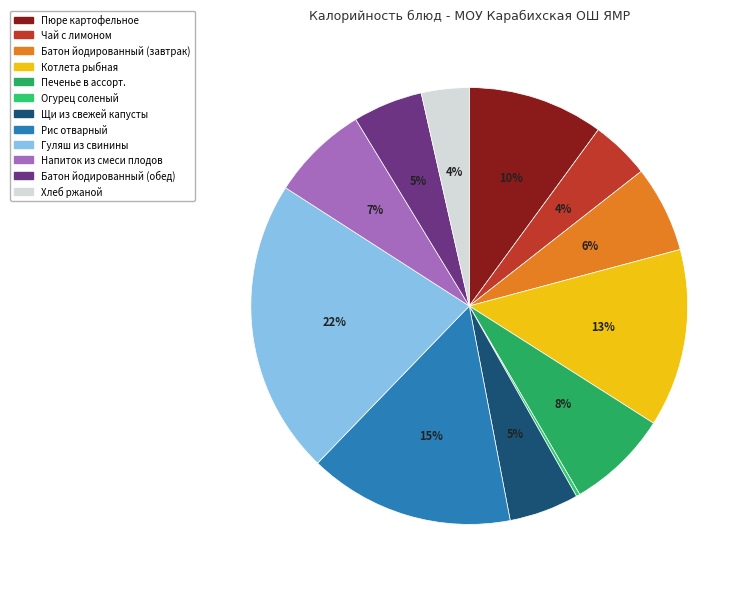

Approximately how many times larger is the value at Рис отварный compared to Напиток из смеси плодов?

2.1